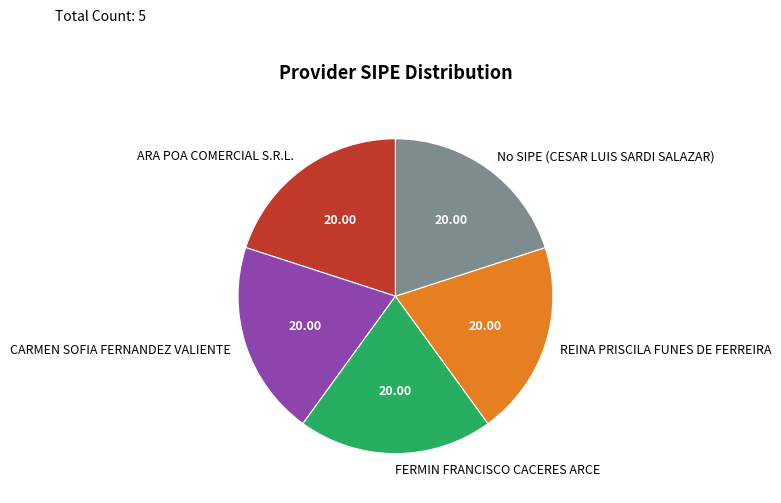

Is the sum of No SIPE (CESAR LUIS SARDI SALAZAR) and REINA PRISCILA FUNES DE FERREIRA greater than half?

No